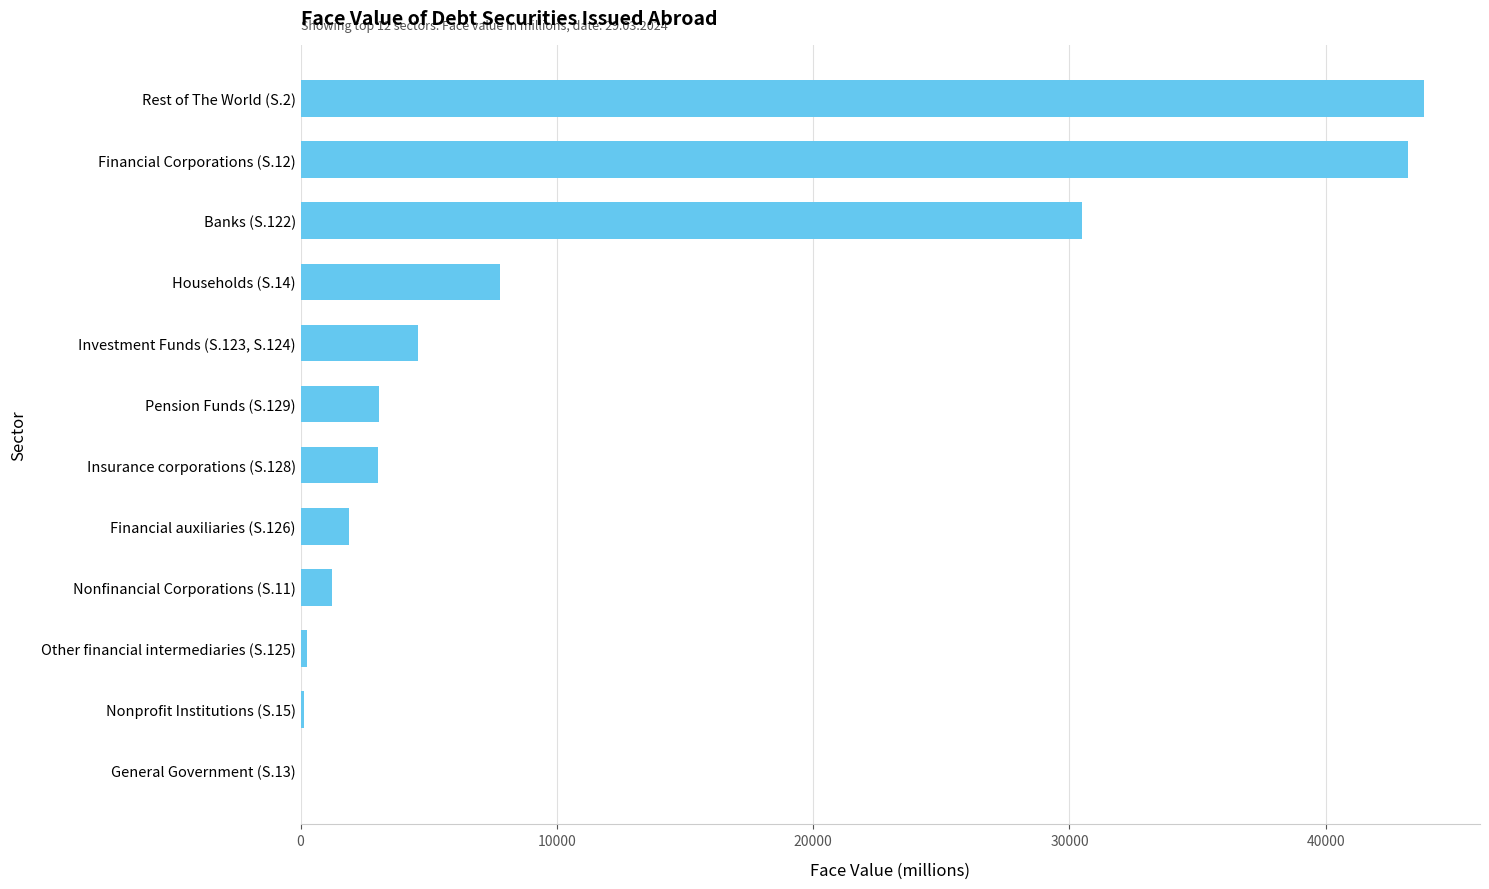

At which label is the value closest to 21924?

Banks (S.122)